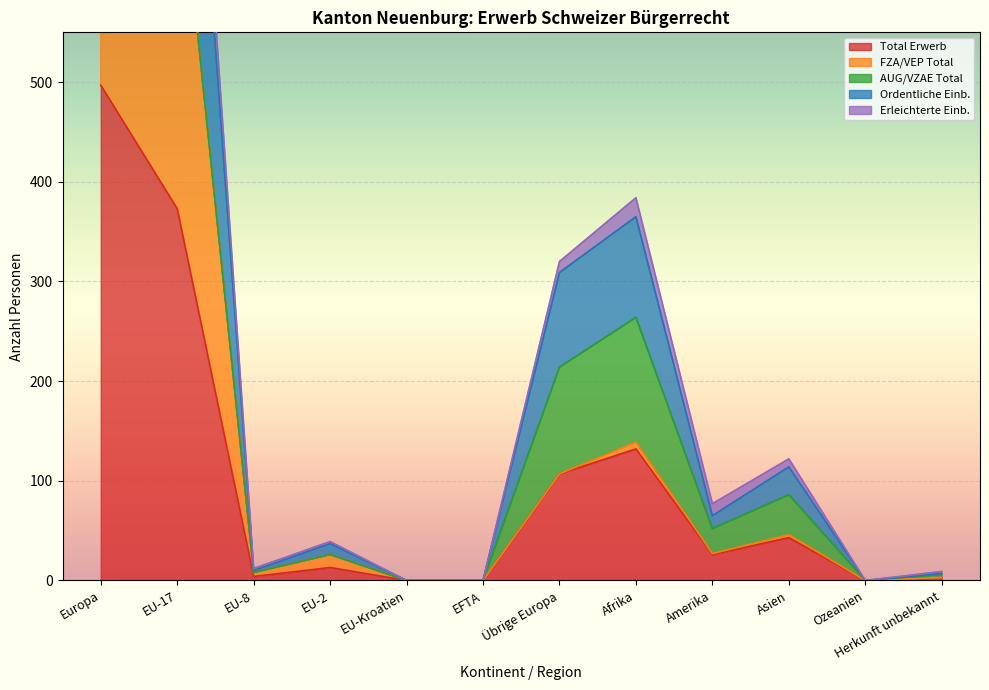

What is the label of the 9th point from the left?

Amerika